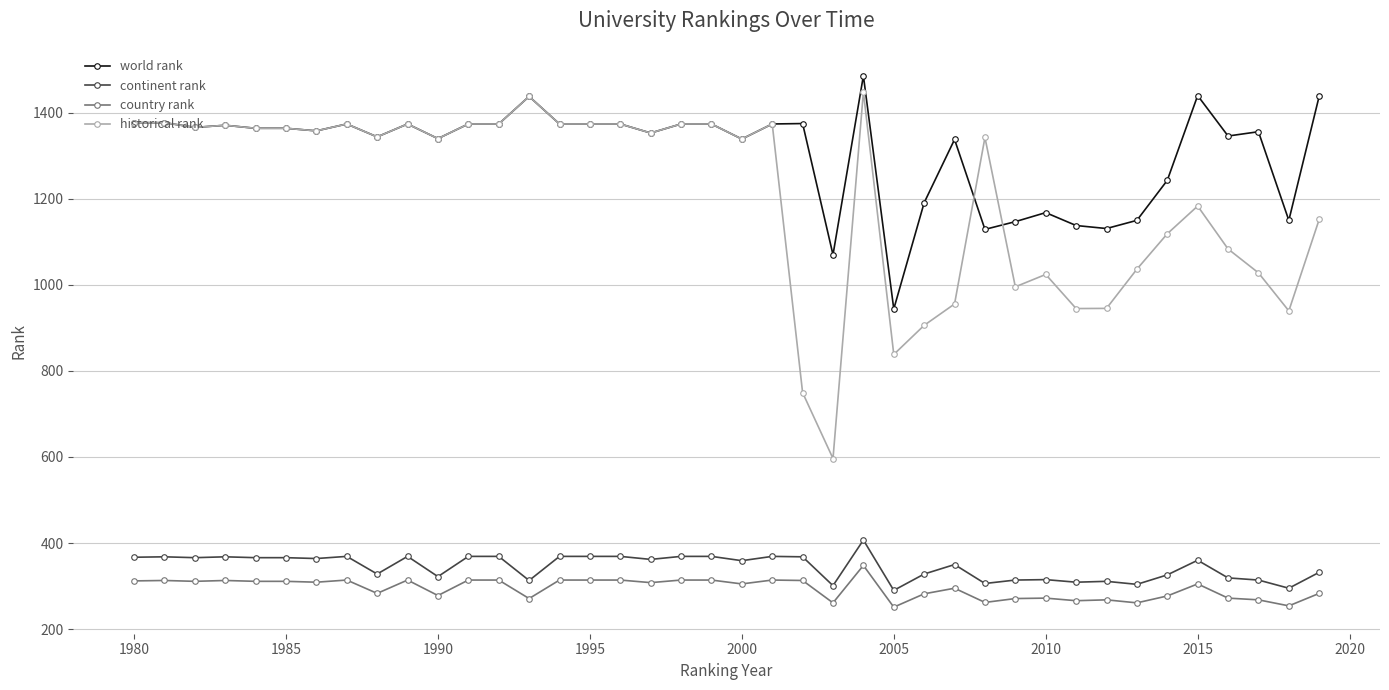

What is the highest value of the continent rank series?

407.0